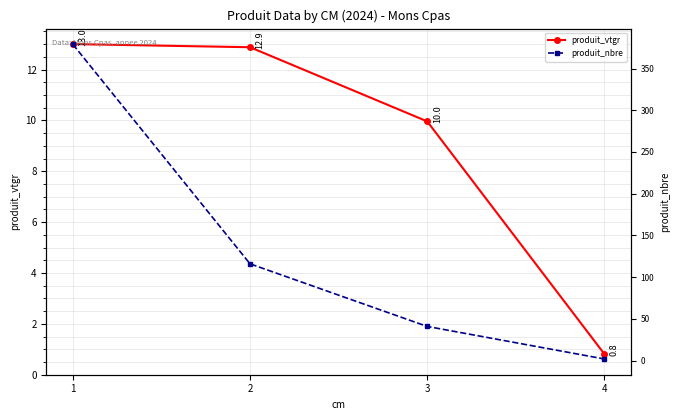

True or false: produit_nbre and produit_vtgr intersect in this chart.

False